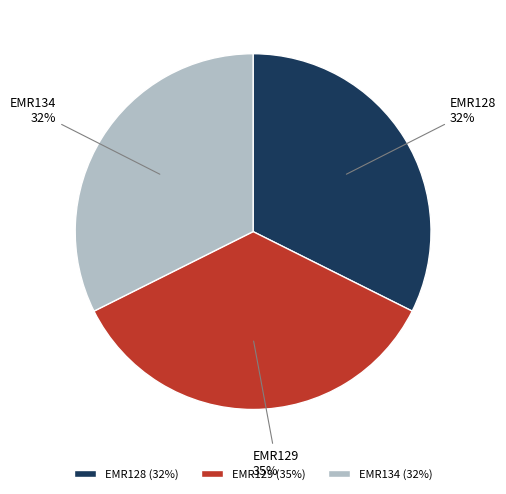

Between EMR129 and EMR128, which is larger?

EMR129